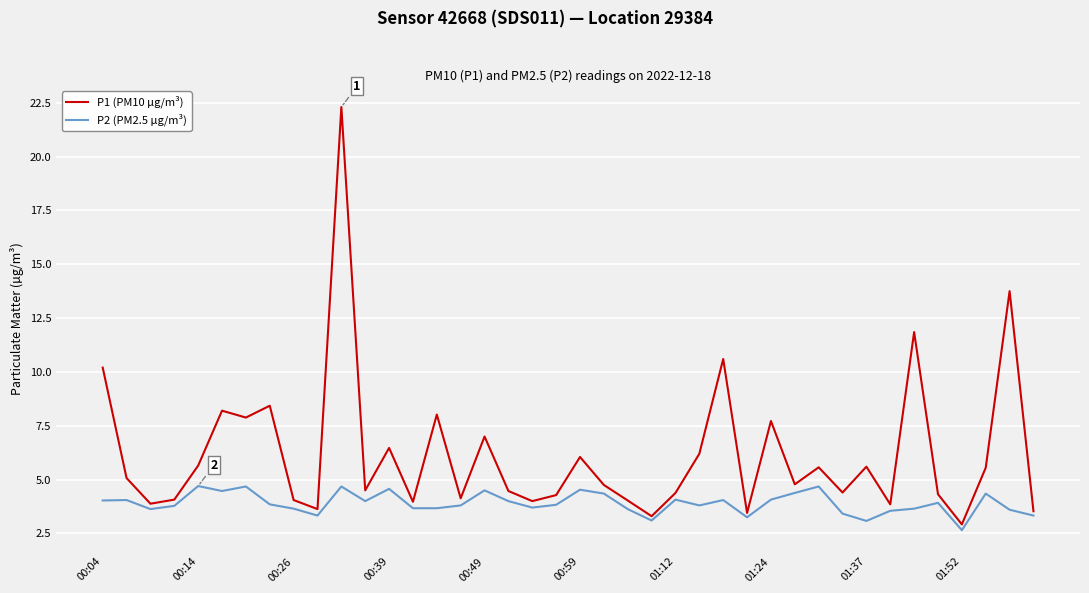

Which series has the largest range (max minus min)?

P1 (PM10 µg/m³)